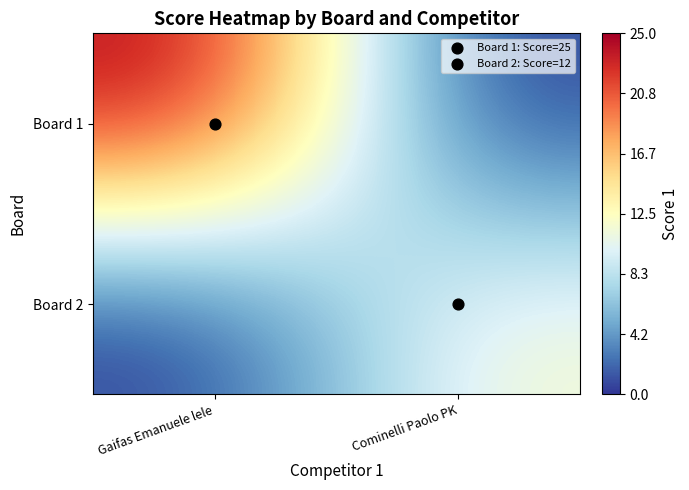

List the series in order of their peak value, highest first.

Board 1, Board 2